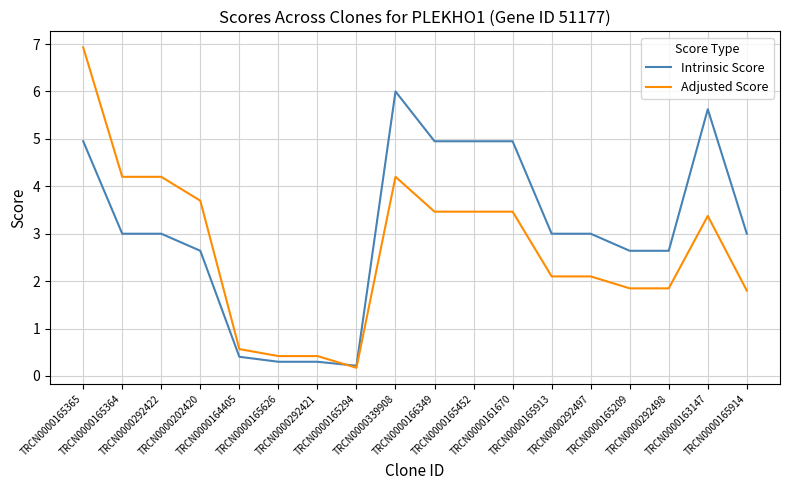

Does the chart have visible grid lines?

Yes